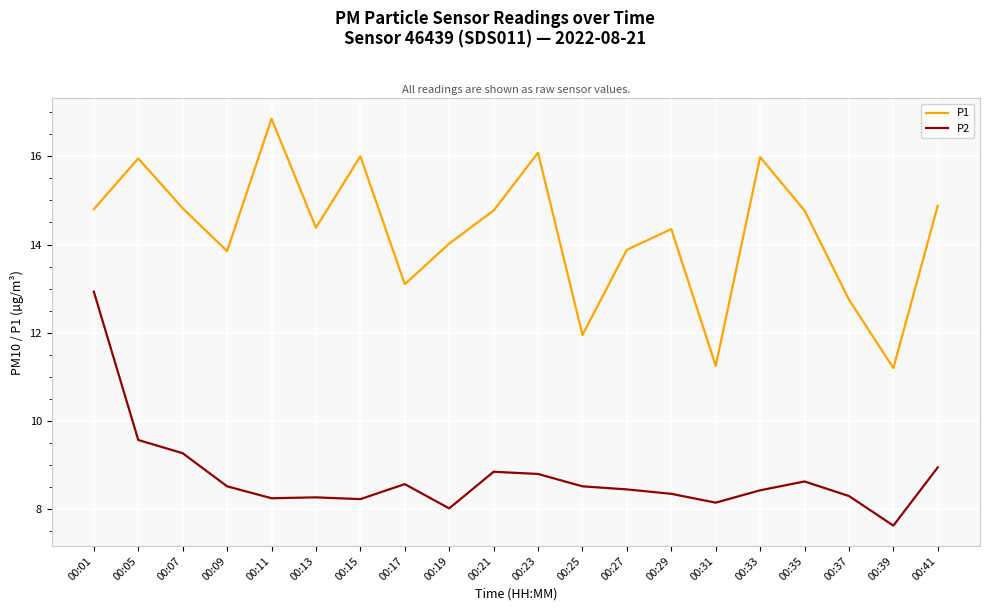

True or false: P1 and P2 intersect in this chart.

False